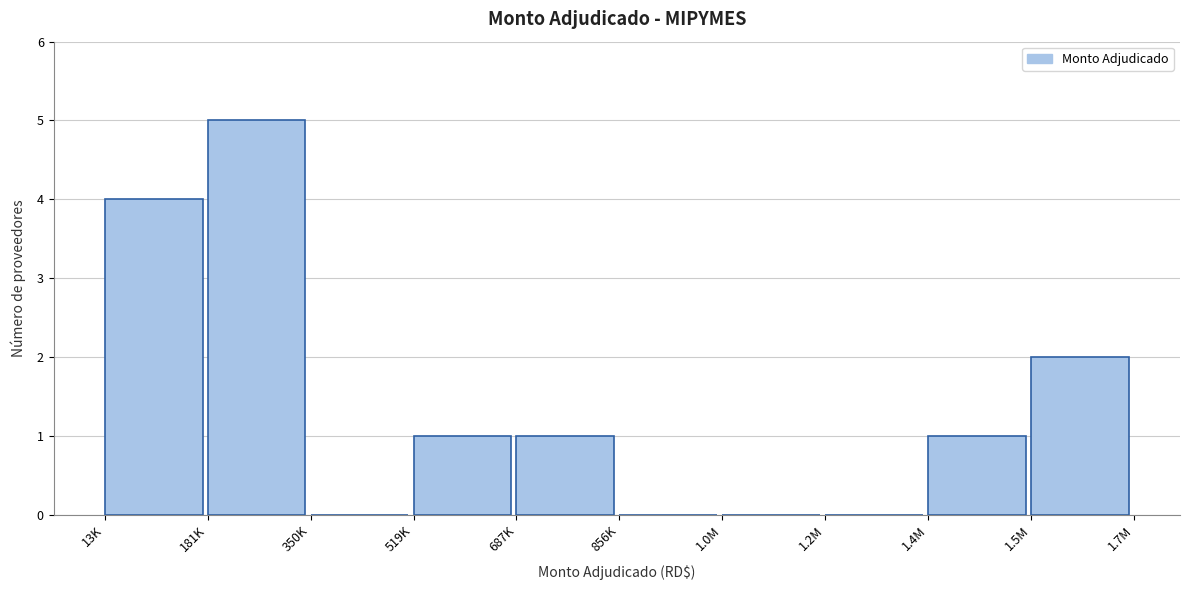

Reading left to right, transcribe all the data shown in this chart.

13K=4	181K=5	350K=0	519K=1	687K=1	856K=0	1.0M=0	1.2M=0	1.4M=1	1.5M=2